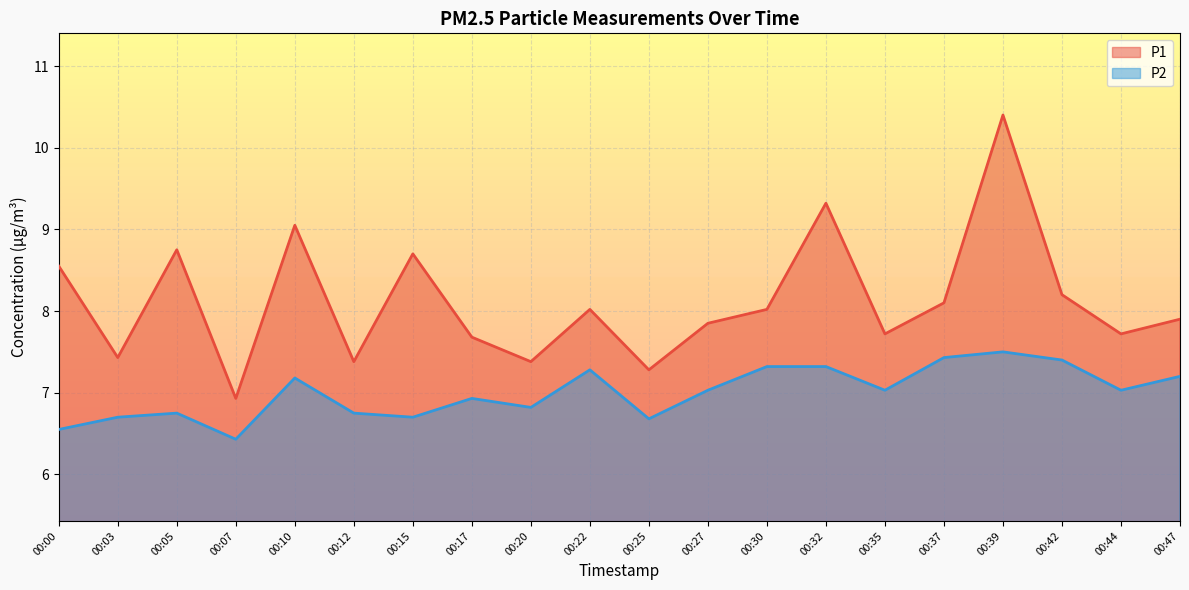

How many lines are shown in the chart?

2